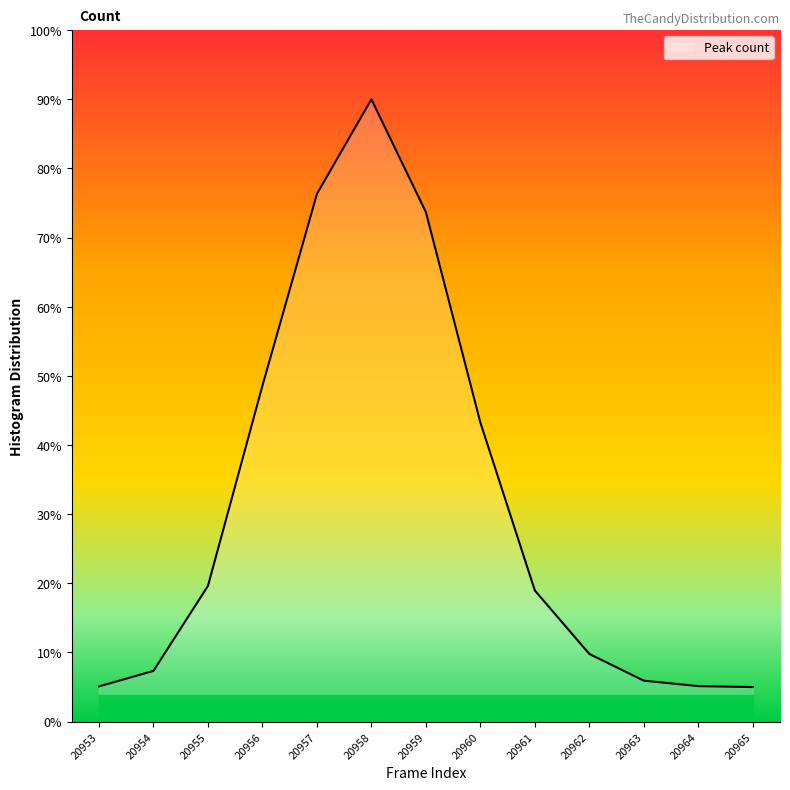

Is this an area chart (filled region under the line)?

Yes